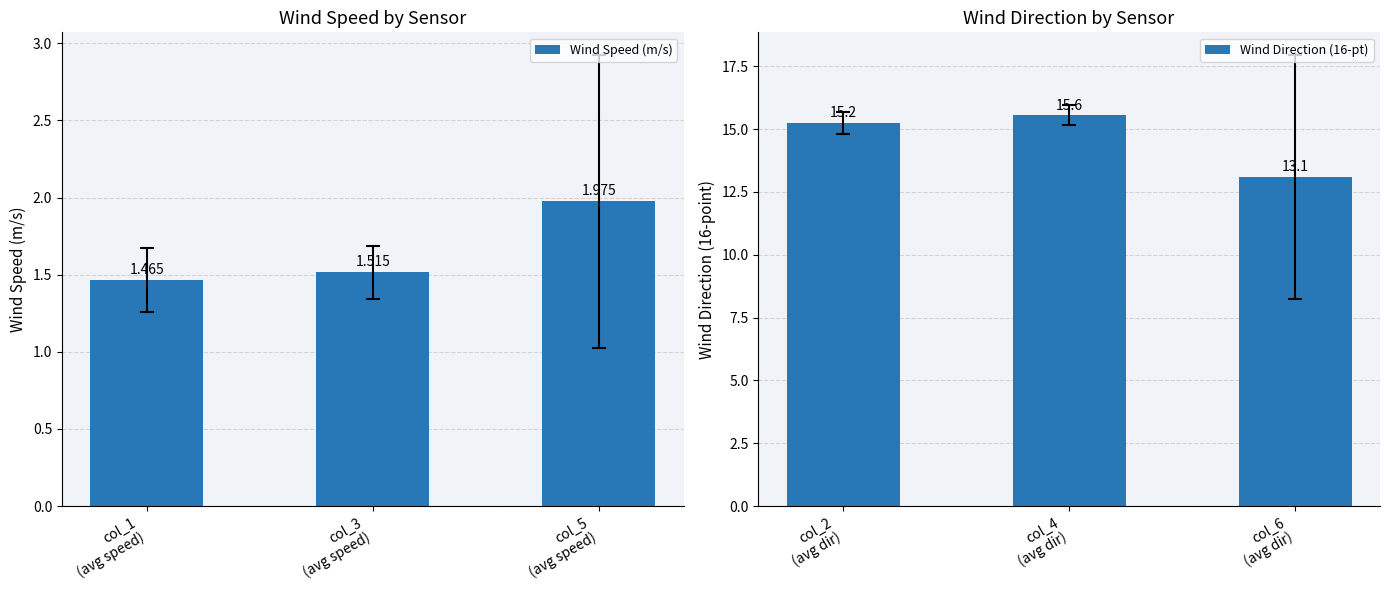

What is the maximum value for Wind Direction (16-pt)?

15.6